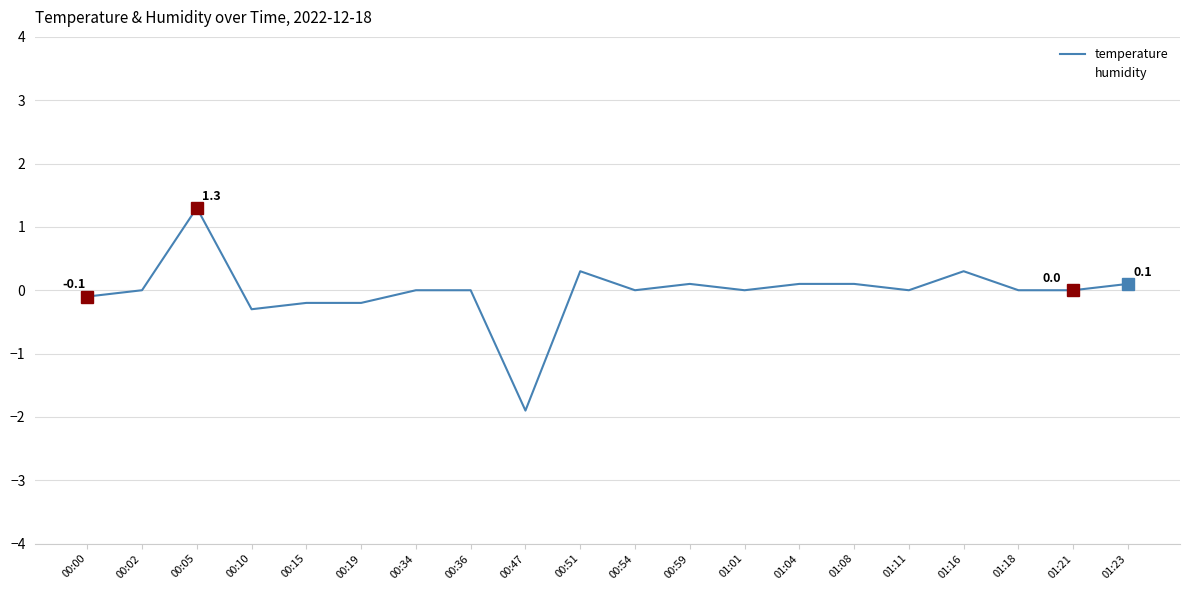

Which series changed the most between 00:10 and 01:23?

temperature